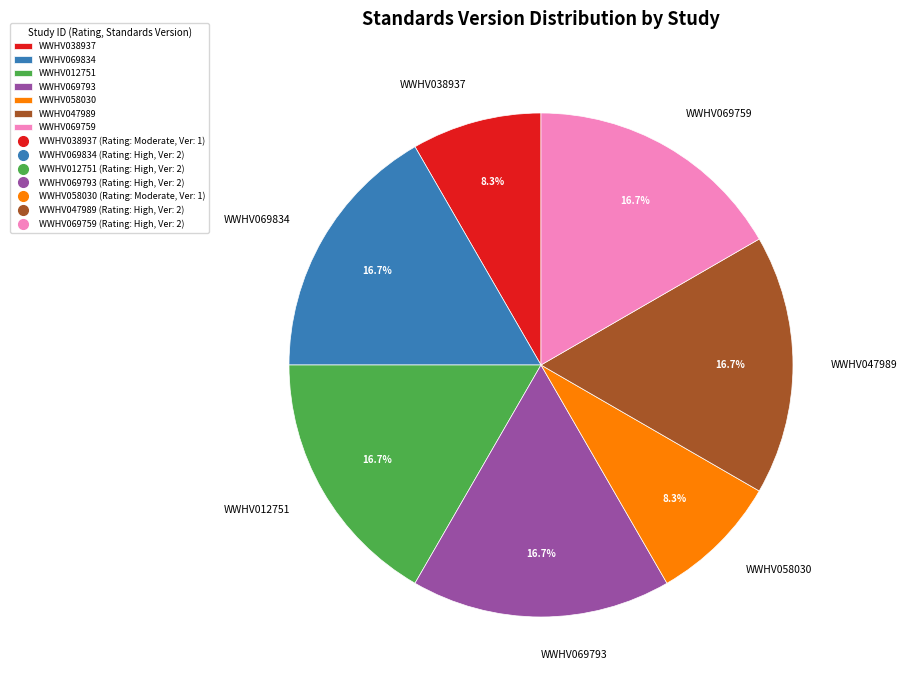

Does any single category account for the majority?

No